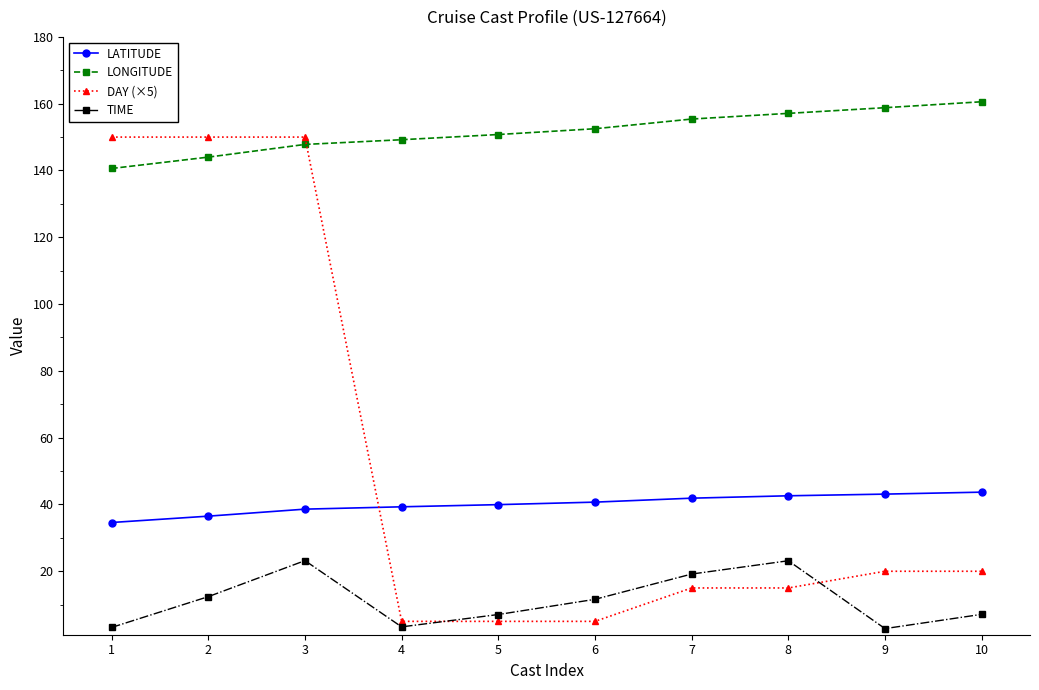

What is the approximate value of TIME at 4?

3.4